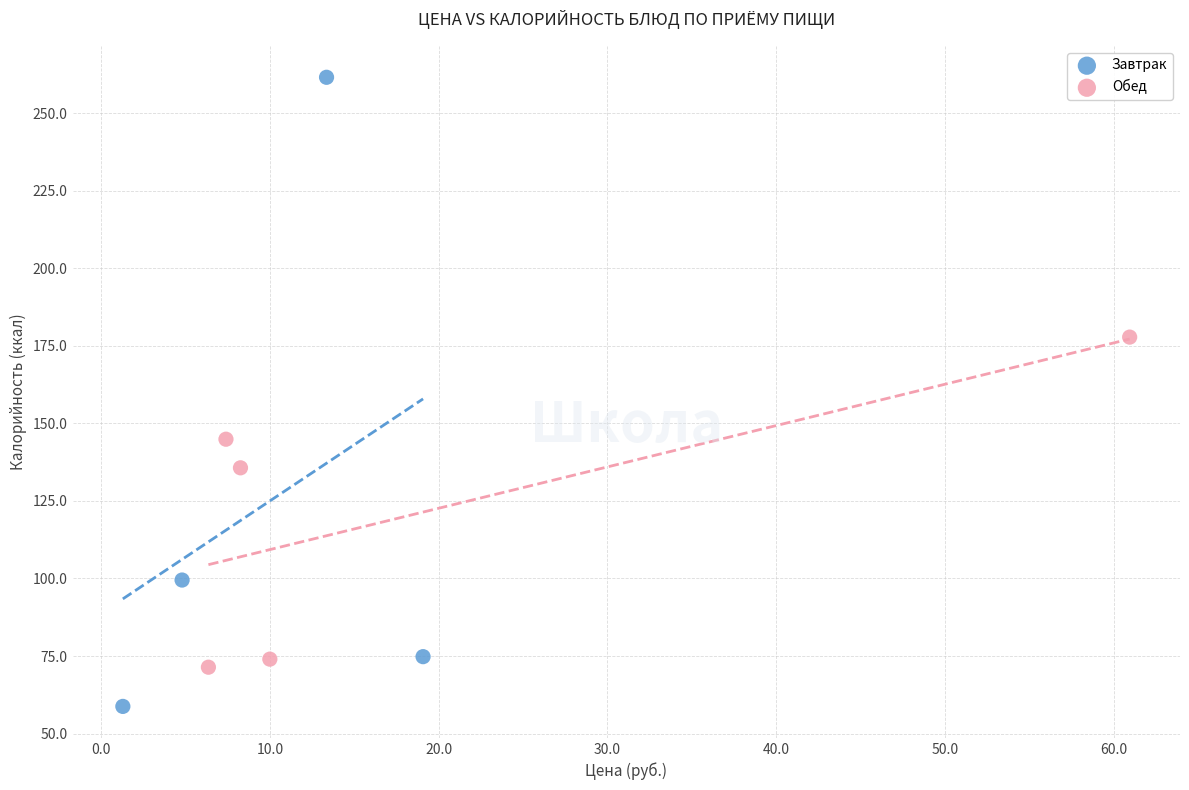

Which series reaches the maximum Y coordinate?

Завтрак